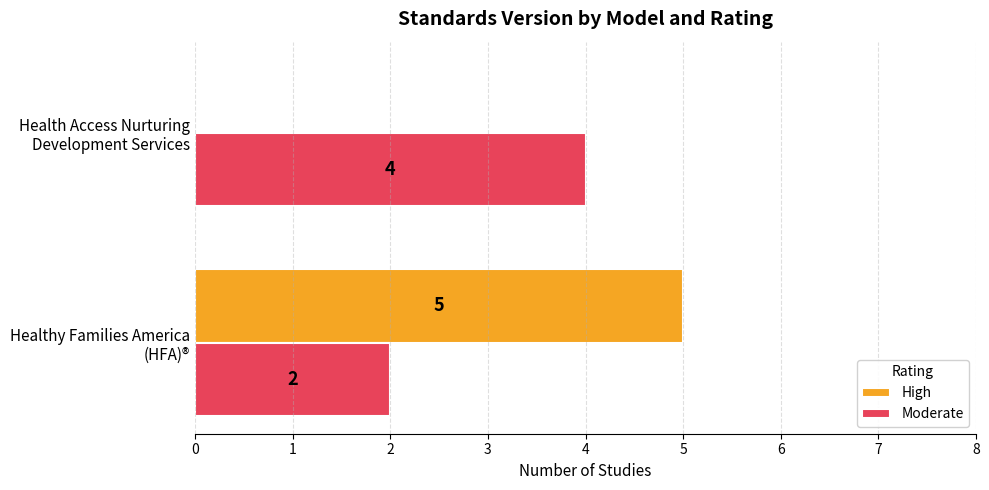

What is the sum of all Moderate values?

6